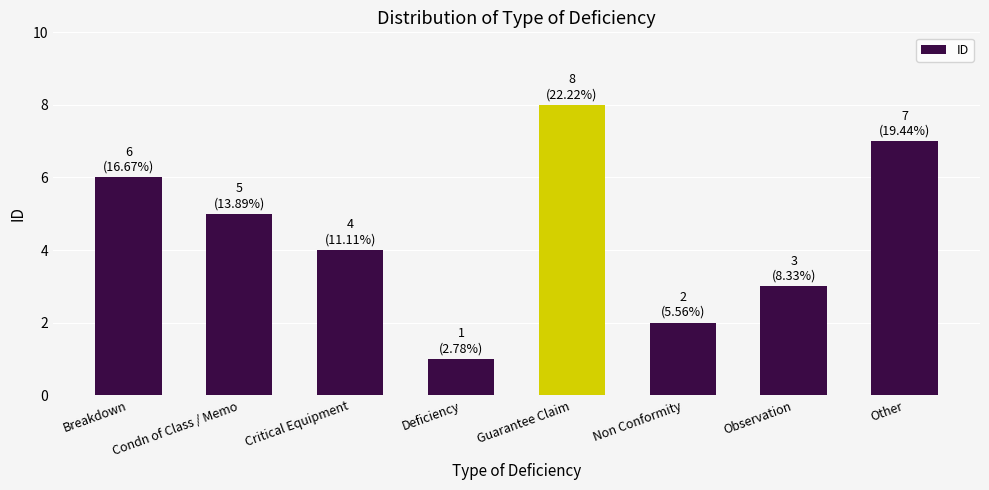

What is the ratio of the value at Deficiency to the value at Condn of Class / Memo?

0.2